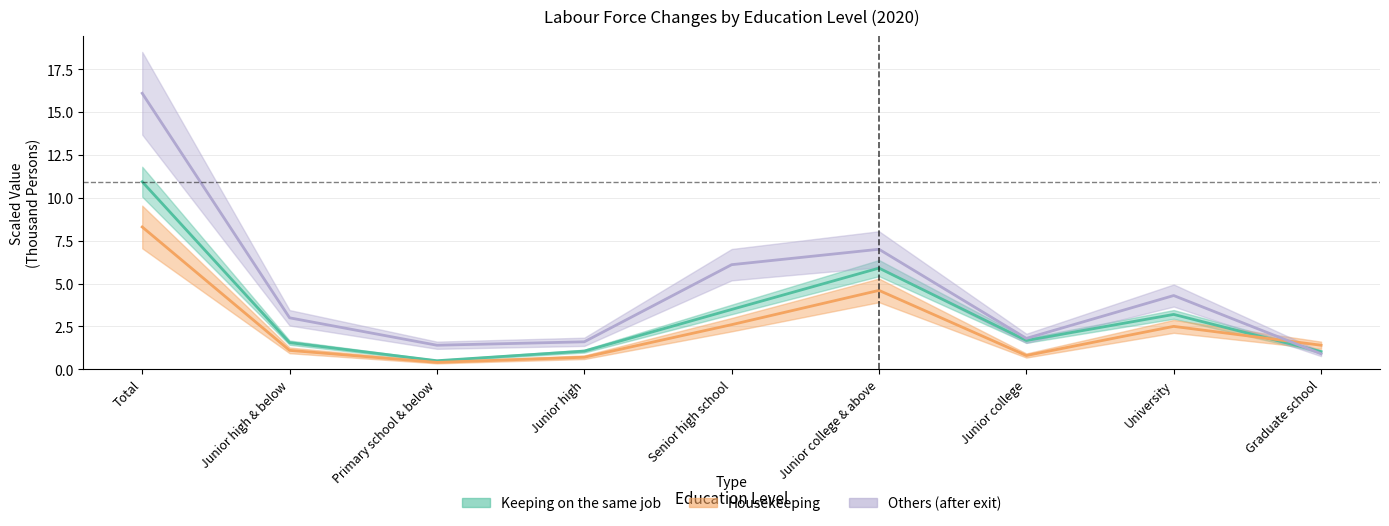

Which has a higher value, Graduate school or Primary school & below?

Graduate school